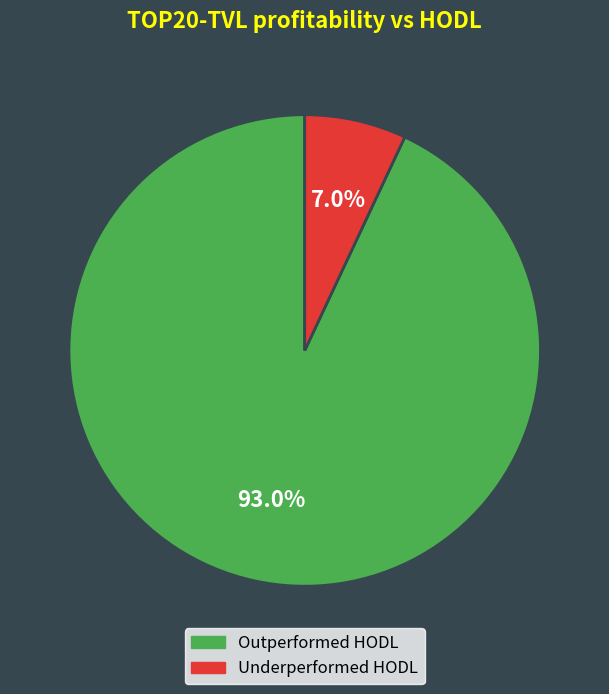

Is there any slice that represents more than half of the pie?

Yes